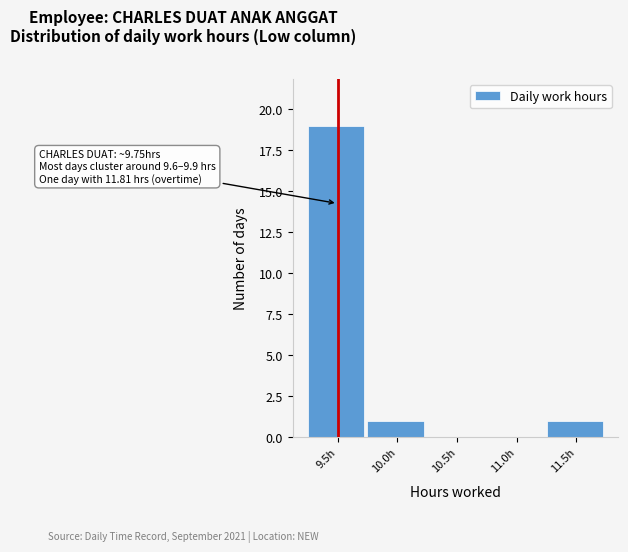

Reading left to right, extract all data points from this chart.

9.5h=19	10.0h=1	10.5h=0	11.0h=0	11.5h=1